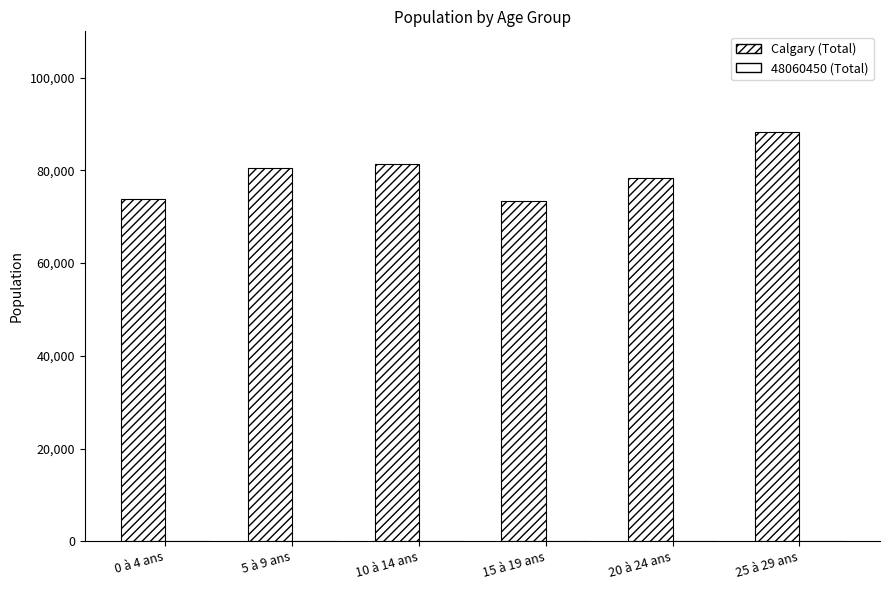

How many groups of bars are there?

6